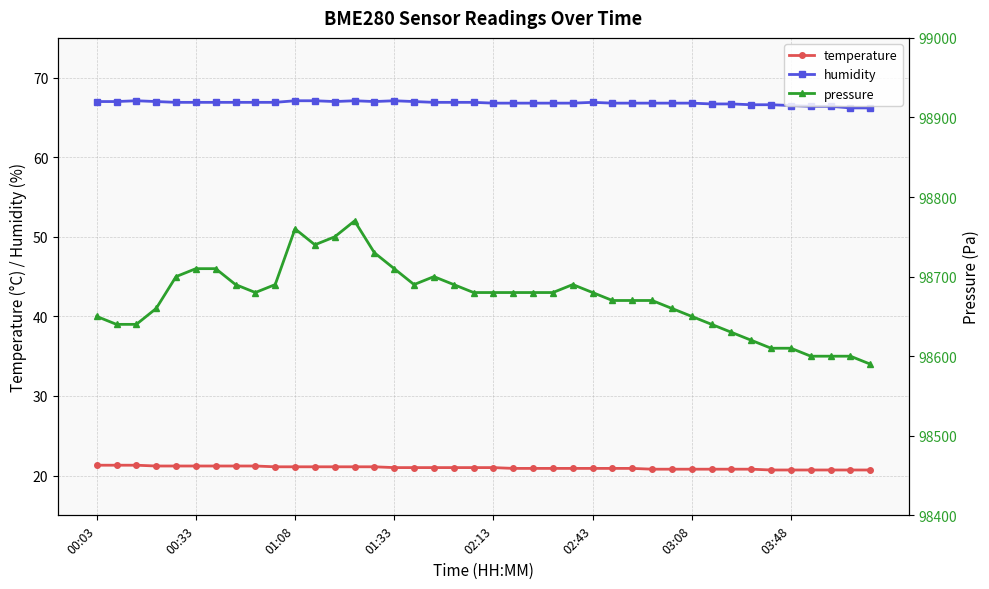

Count the humidity values in the range 66 to 67.

35